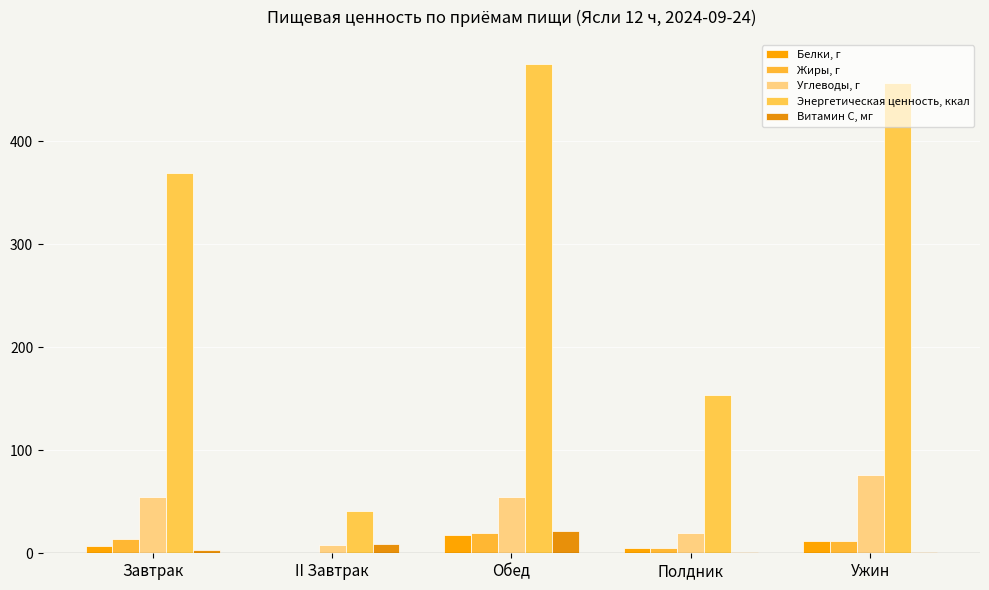

Is it true that Энергетическая ценность, ккал equals 368.9 at Завтрак?

True